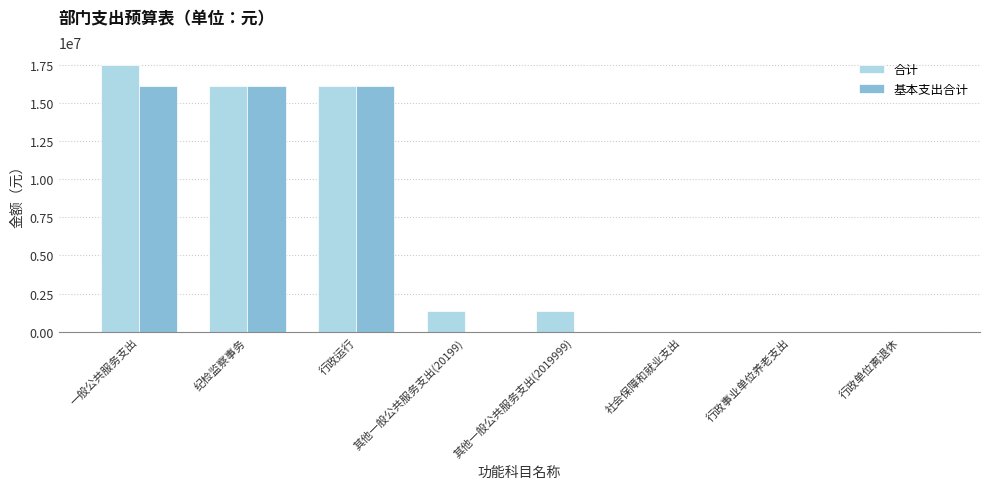

Where does the 合计 series first go above 1348400?

一般公共服务支出